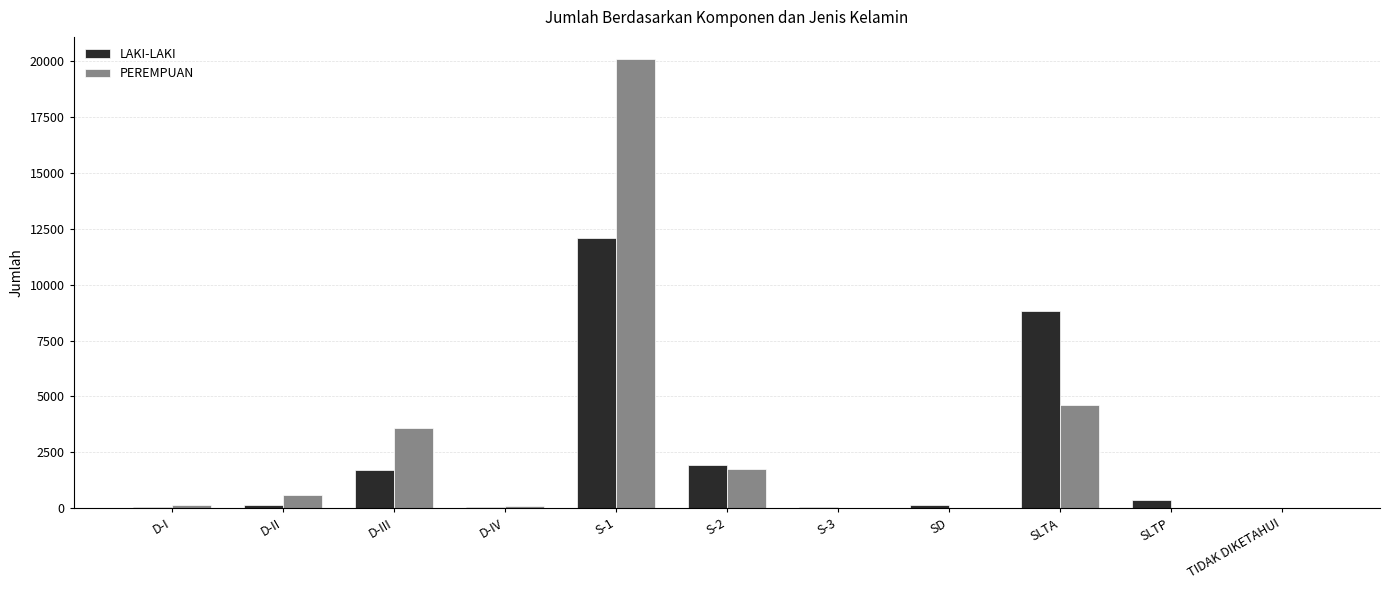

Are the bars grouped side by side (vs. stacked)?

Yes